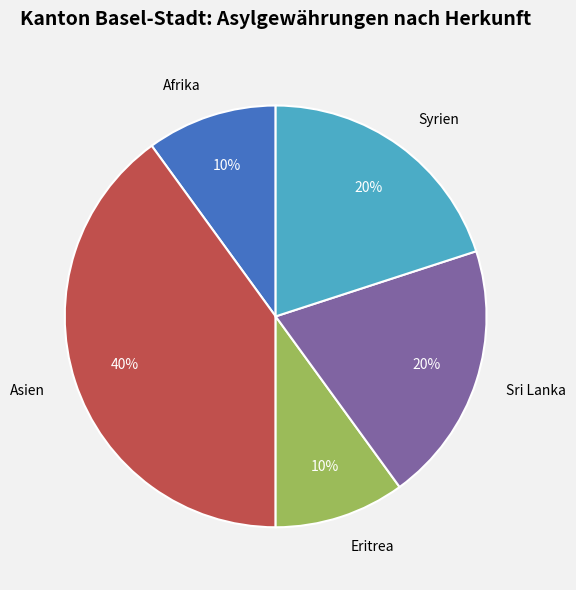

True or false: Asien accounts for 26% of the total.

False